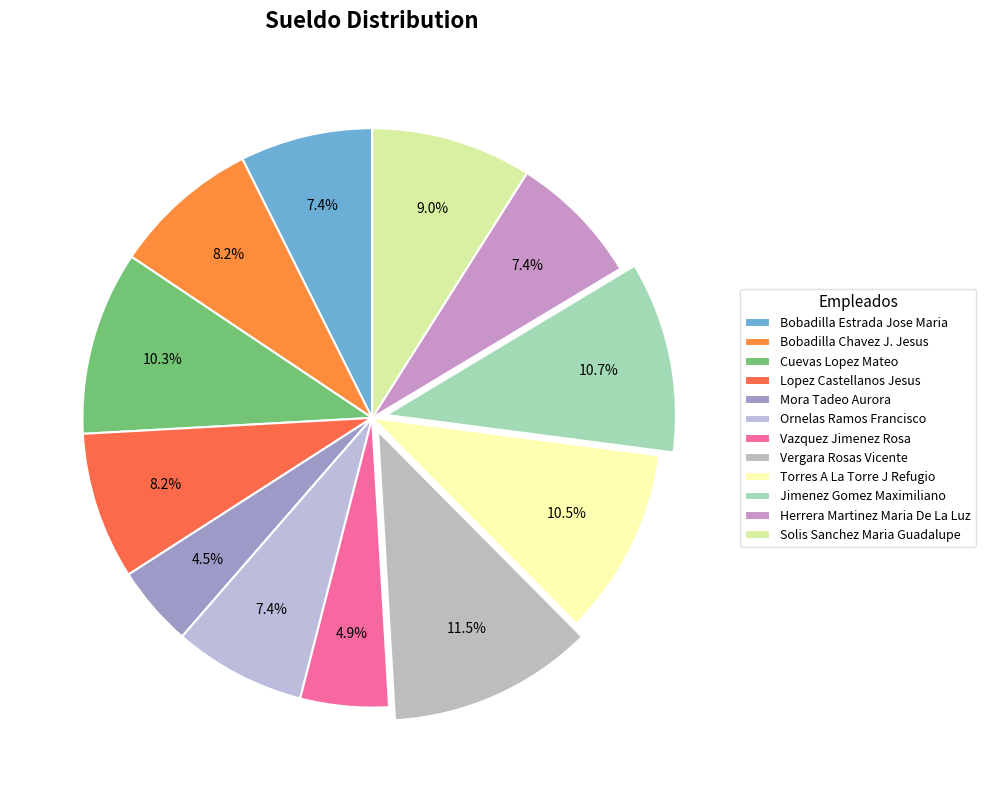

To the nearest percent, what is the average slice percentage?

8%